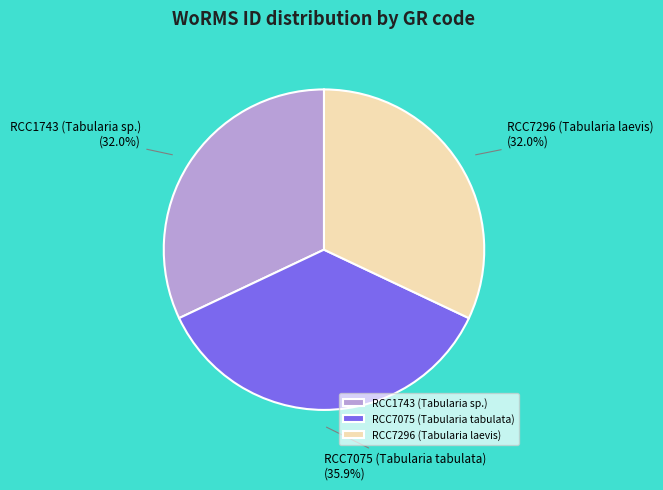

To the nearest percent, what portion does RCC7296 (Tabularia laevis) represent?

32%